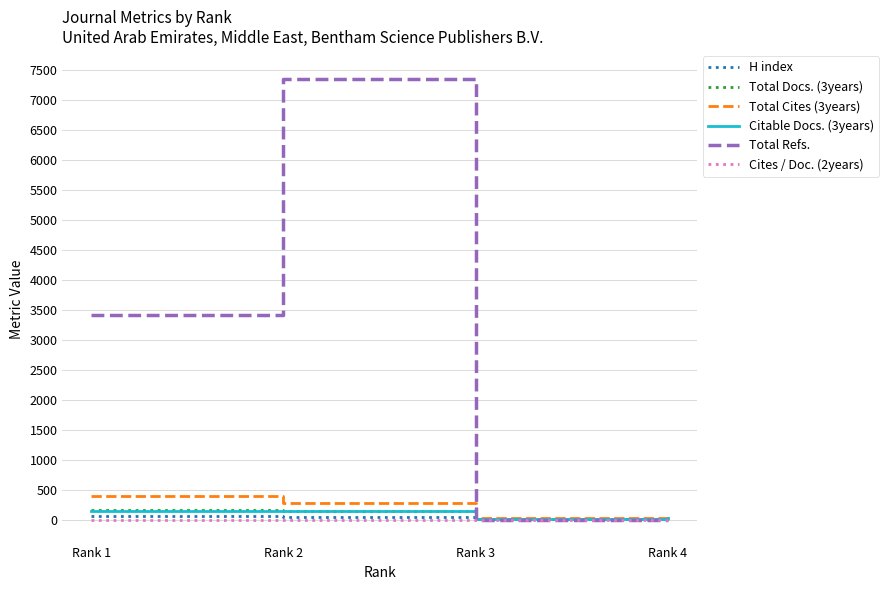

What is the maximum value shown in the chart?

7351